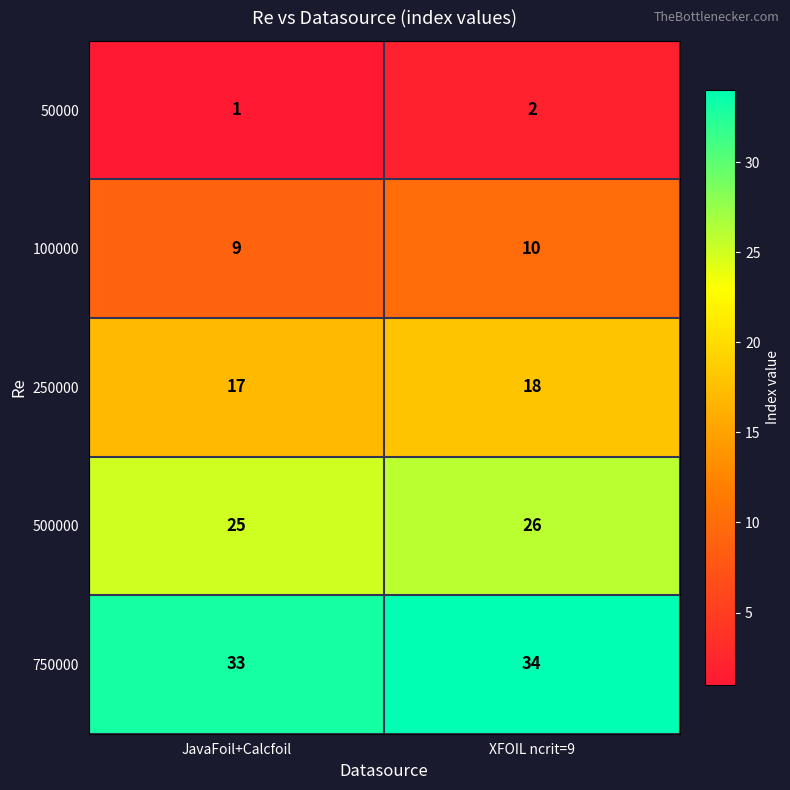

Is the value of 750000 at JavaFoil+Calcfoil greater than the value of 500000 at XFOIL ncrit=9?

Yes